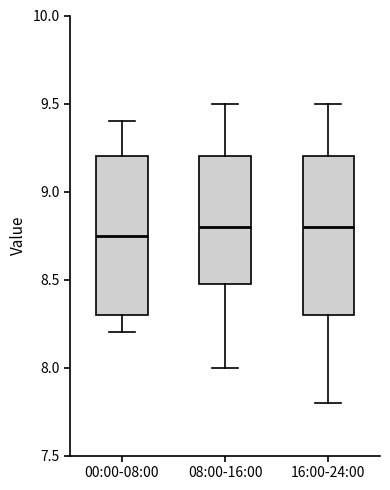

Reading left to right, transcribe this box plot: for each box, give where its median line is, the range the box spans, and where its two whiskers end, as read against the y-axis. The values are not printed on the chart, so give them approximately, as read against the axis.

00:00-08:00: median 8.75, box 8.30 to 9.20, whiskers 8.20 to 9.40
08:00-16:00: median 8.80, box 8.50 to 9.20, whiskers 8.00 to 9.50
16:00-24:00: median 8.80, box 8.30 to 9.20, whiskers 7.80 to 9.50